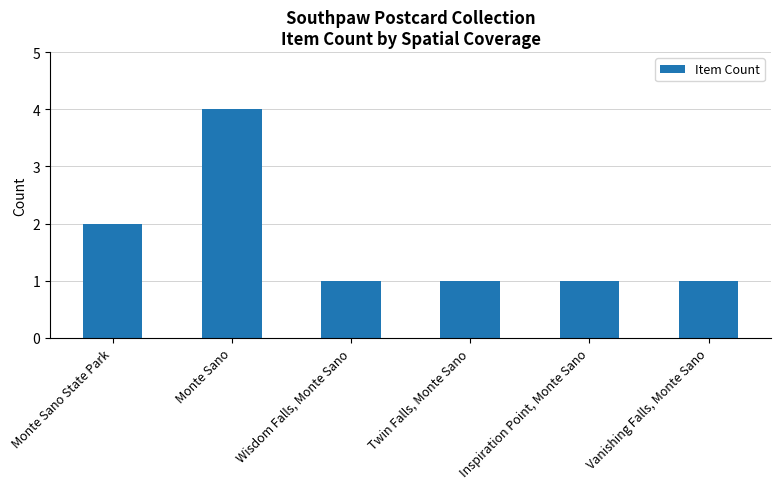

What is the smallest value displayed?

1